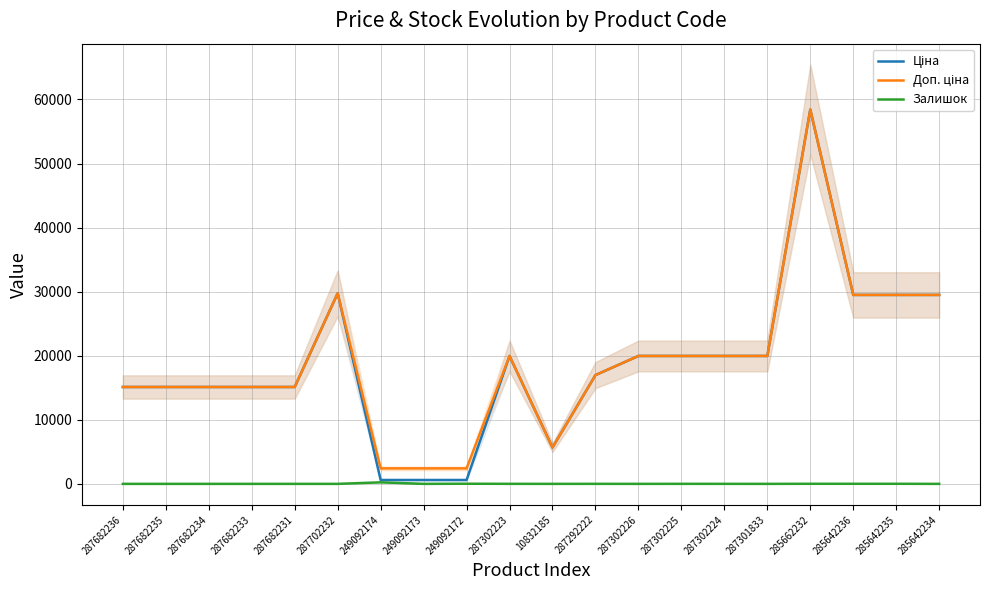

What is the difference between the second highest and second lowest values in the Ціна series?

29143.5